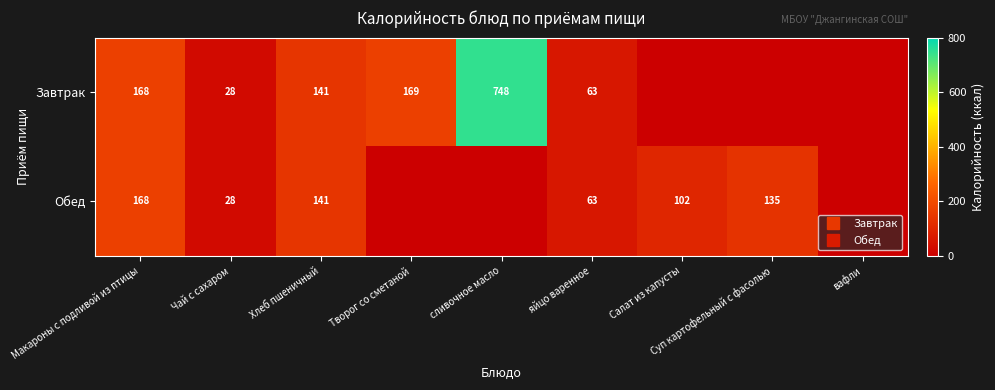

At which category does the chart reach its minimum across all series?

Салат из капусты